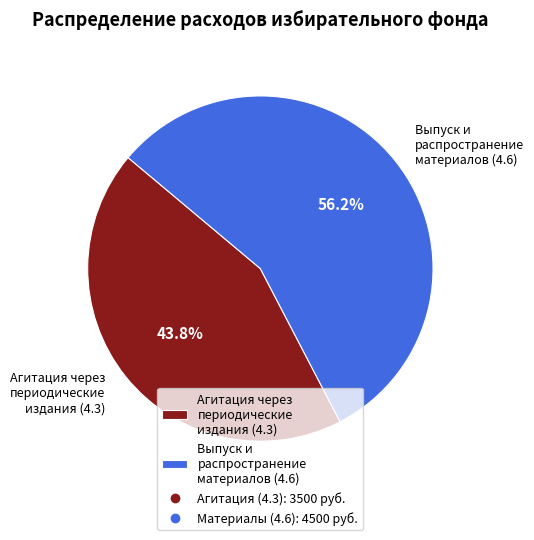

Do Выпуск и распространение материалов (4.6) and Агитация через периодические издания (4.3) together represent more than half of the pie?

Yes